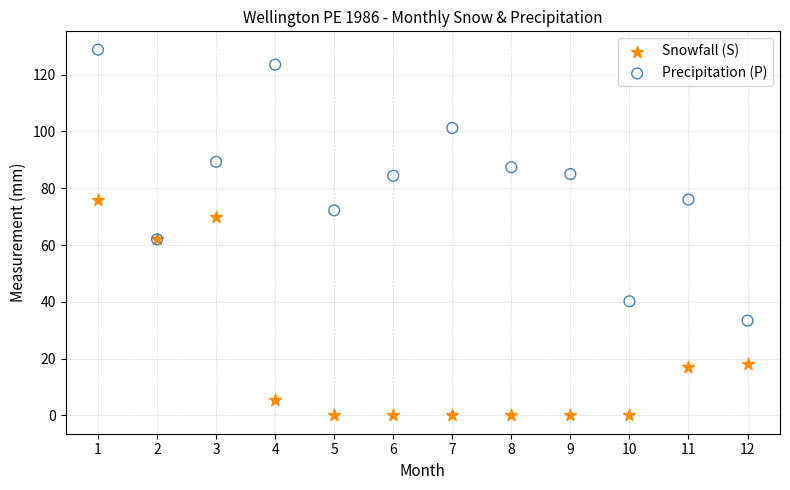

What are all the series names shown in the legend?

Snowfall (S), Precipitation (P)